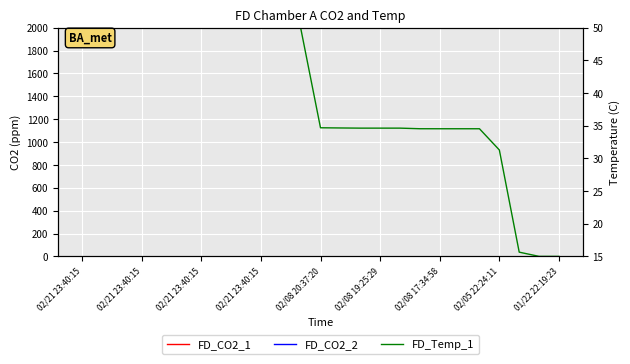

Rank the series by their maximum value, from highest to lowest.

FD_CO2_1, FD_CO2_2, FD_Temp_1